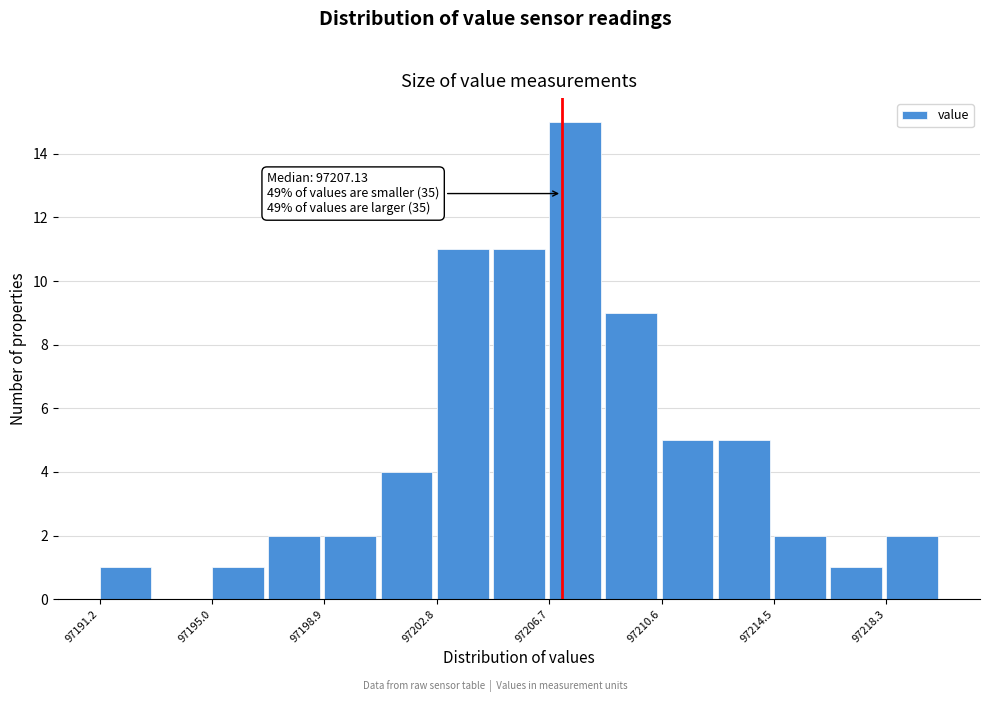

Around what value on the x-axis is the tallest bar? Give the approximate position of its centre, as read against the axis.

97207.5